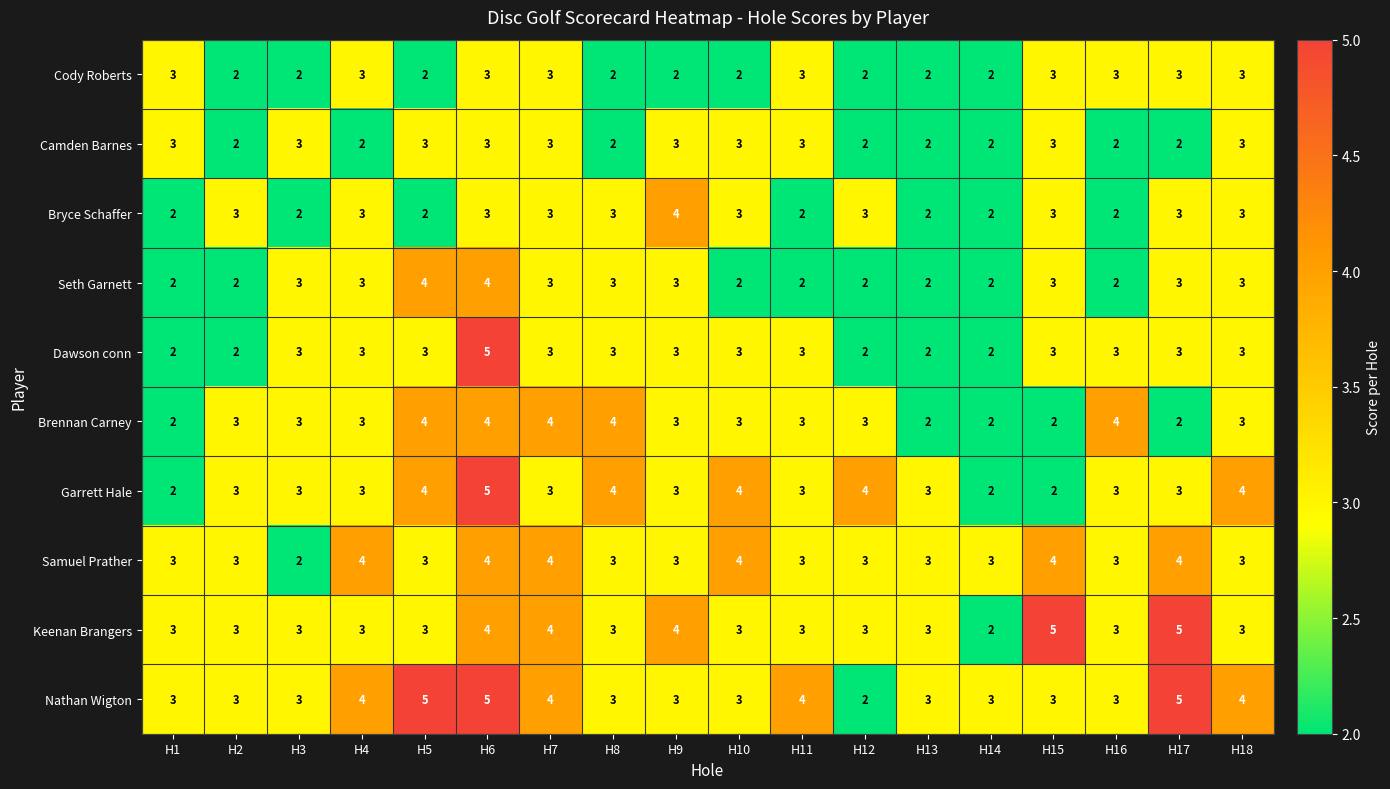

What is the greatest value displayed?

5